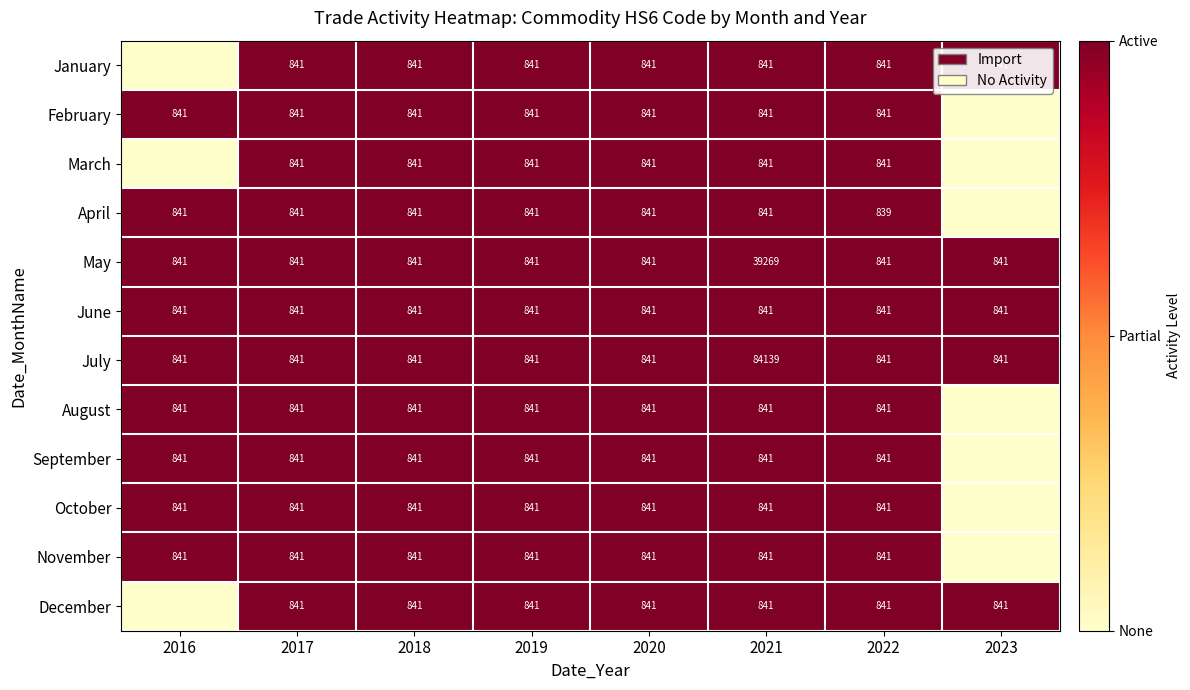

What is the sum of the April values at 2017 and 2016?

1682